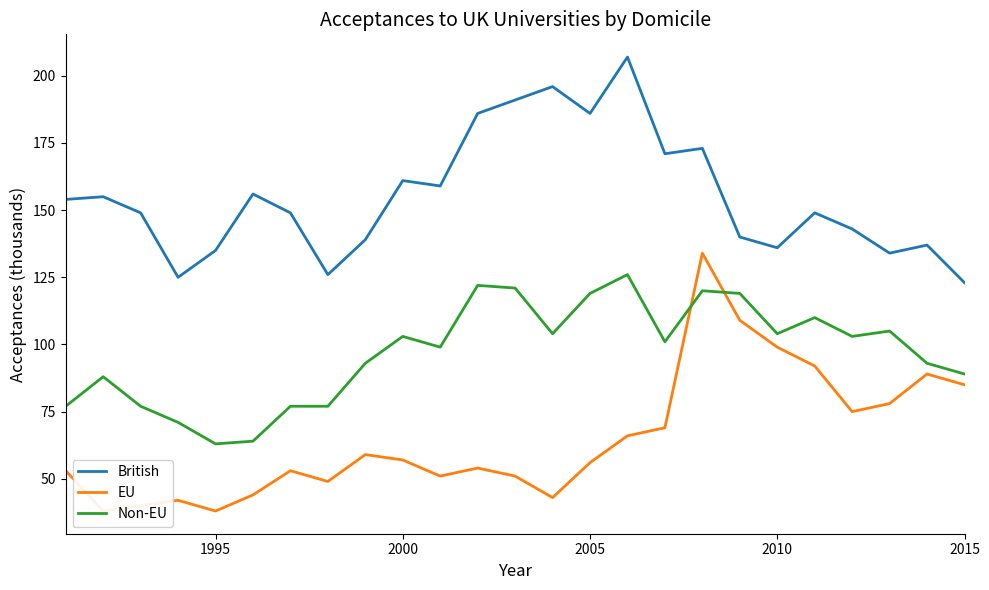

What is the difference between the maximum and minimum values in the British series?

84